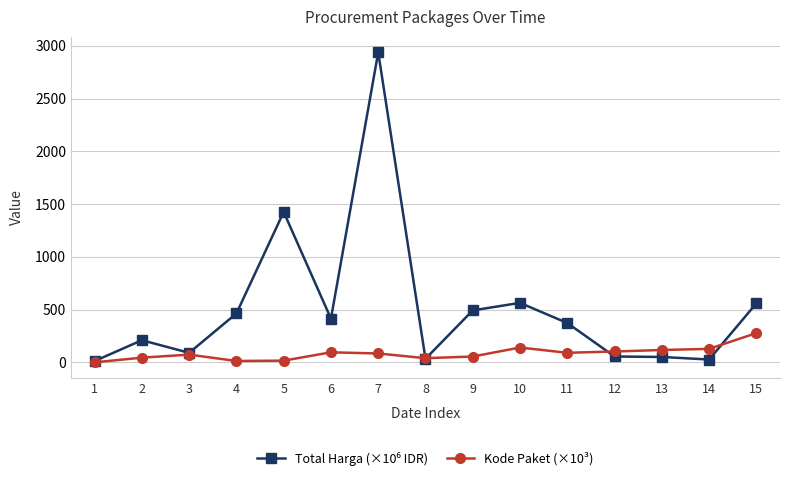

What is the greatest value displayed?

2939.0